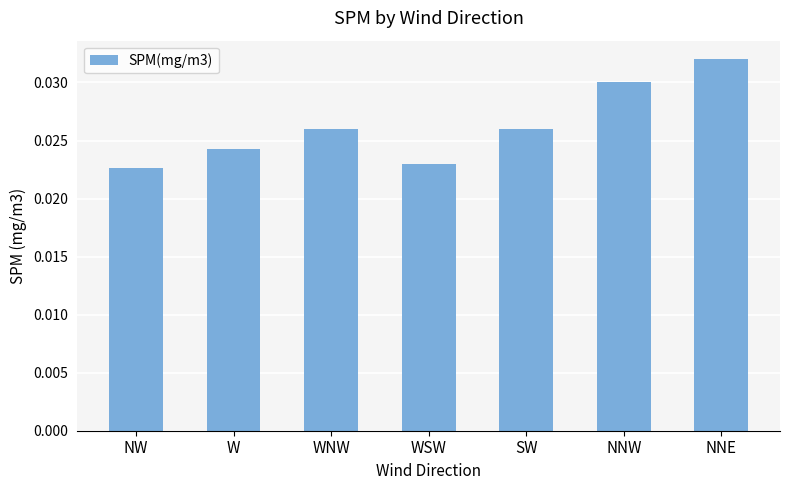

At which category does the chart reach its peak across all series?

NNE